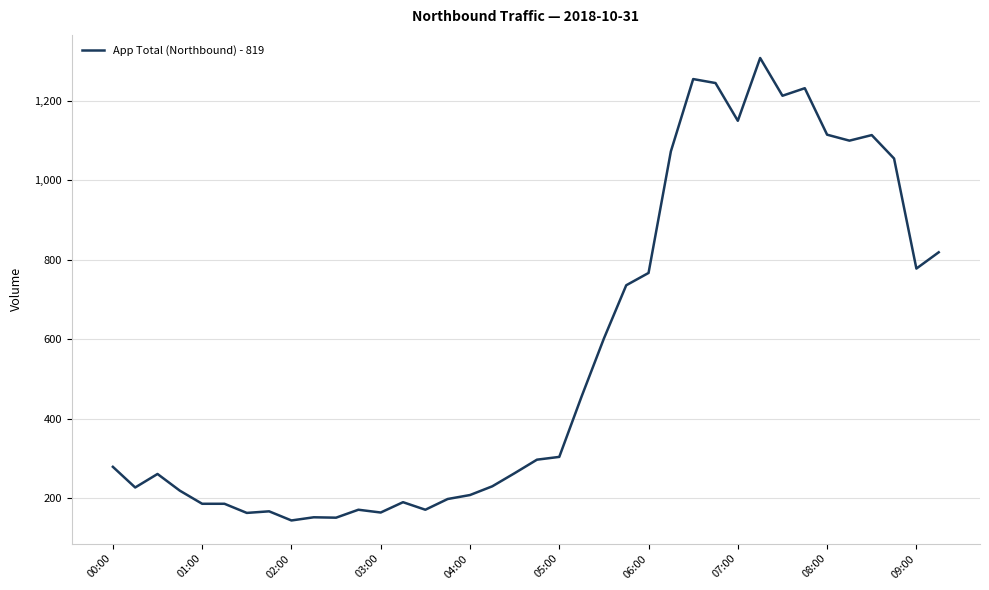

What is the greatest value displayed?

1308